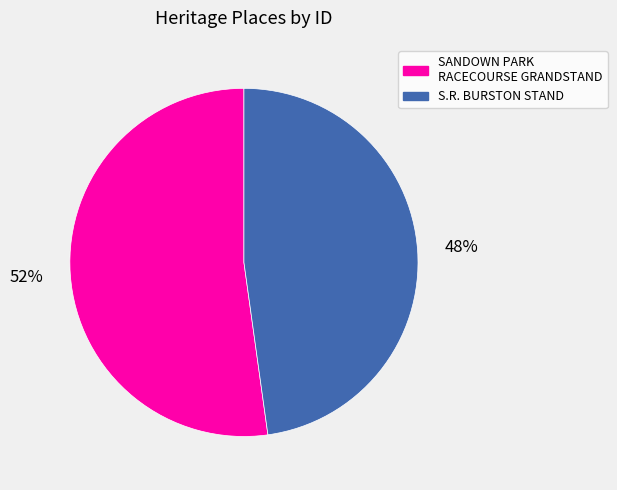

Which slice is the largest?

SANDOWN PARK RACECOURSE GRANDSTAND